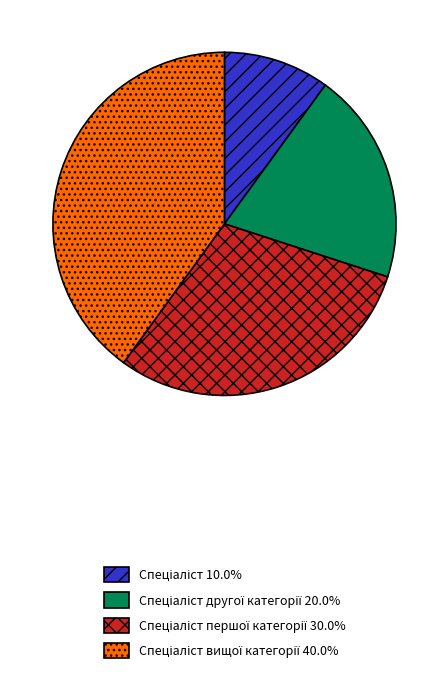

Does any single category account for the majority?

No